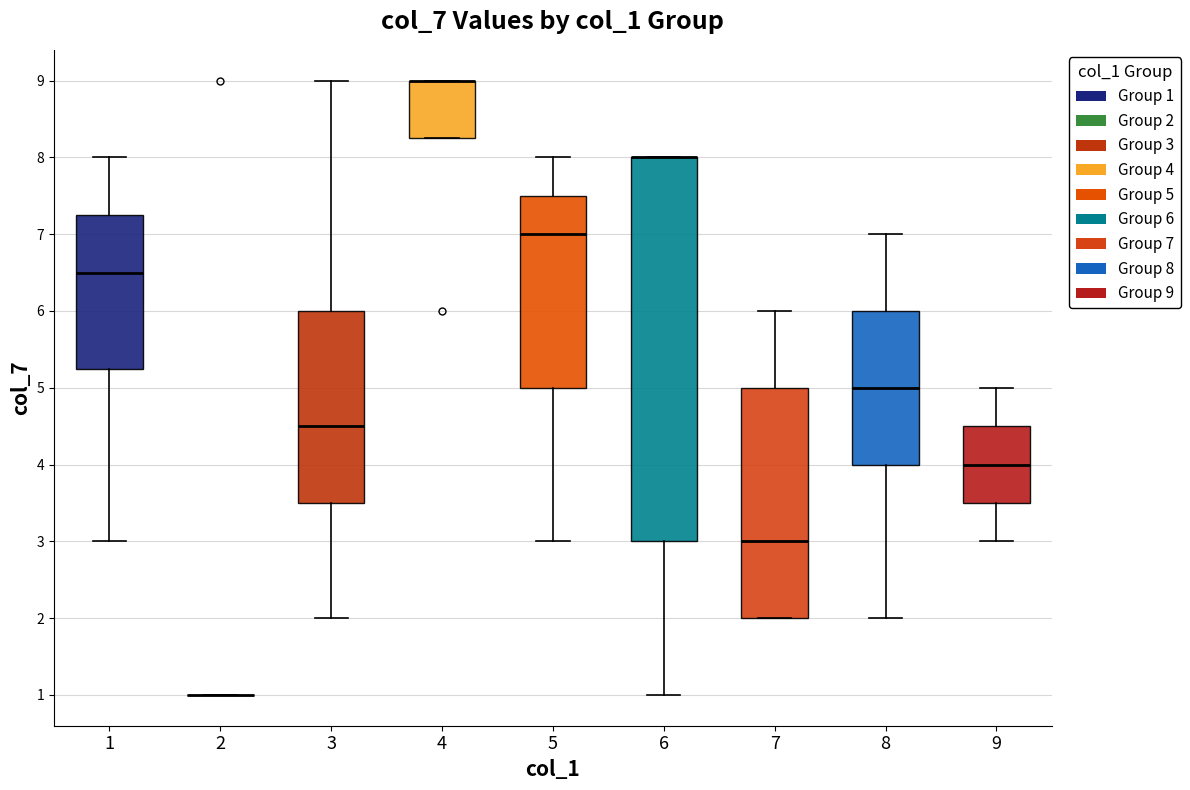

Which box is the tallest, from its lower edge to its upper edge?

6